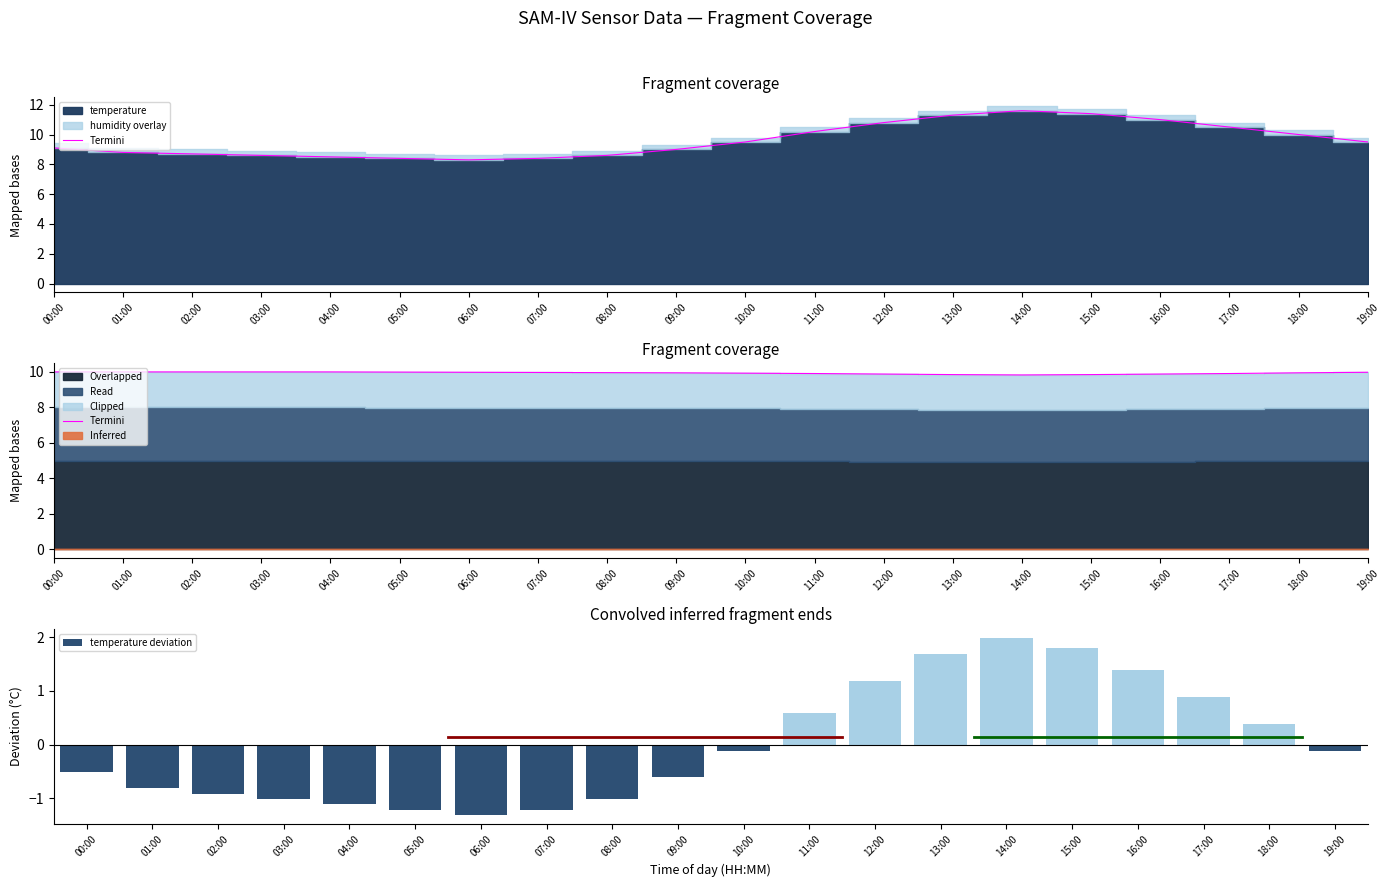

Where is Termini nearest to the value 9?

14:00